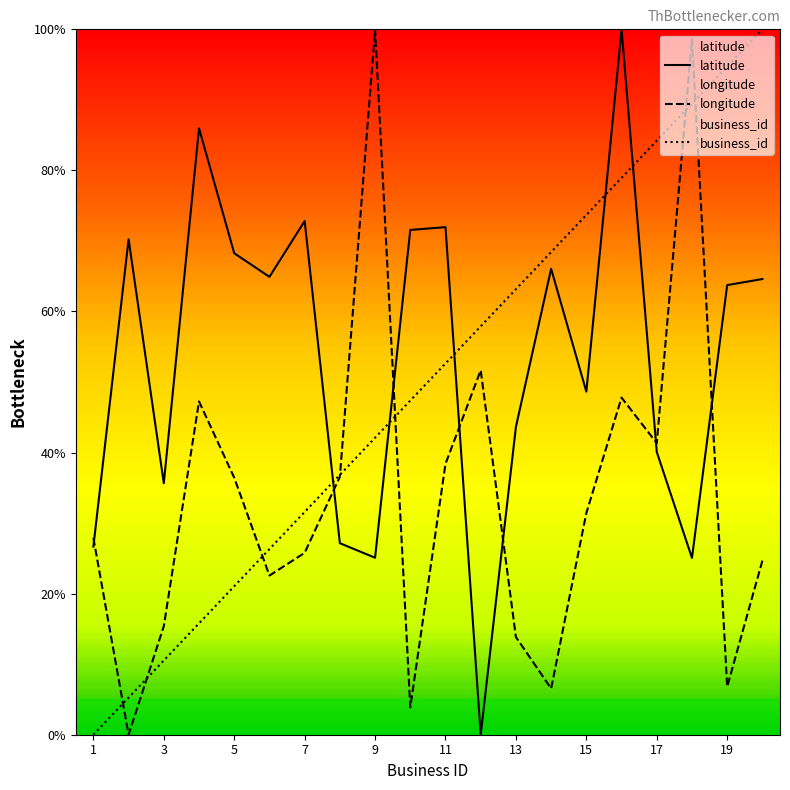

Between 13 and 19, which is larger?

19